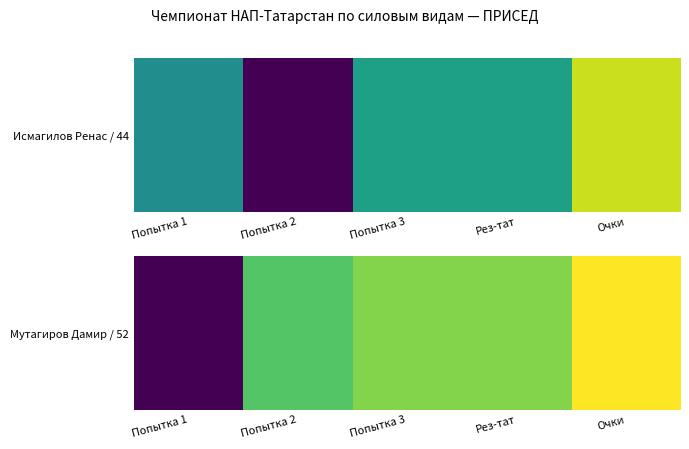

Reading right to left, extract all data points from this chart.

Очки=61.4	Рез-тат=50.0	Попытка 3=50.0	Попытка 2=45.0	Попытка 1=0.0